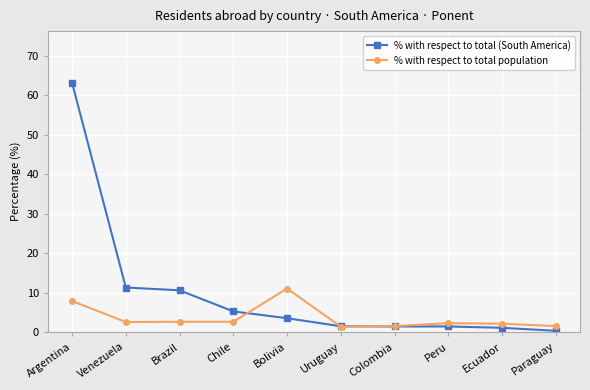

Which series has the widest spread of values?

% with respect to total (South America)